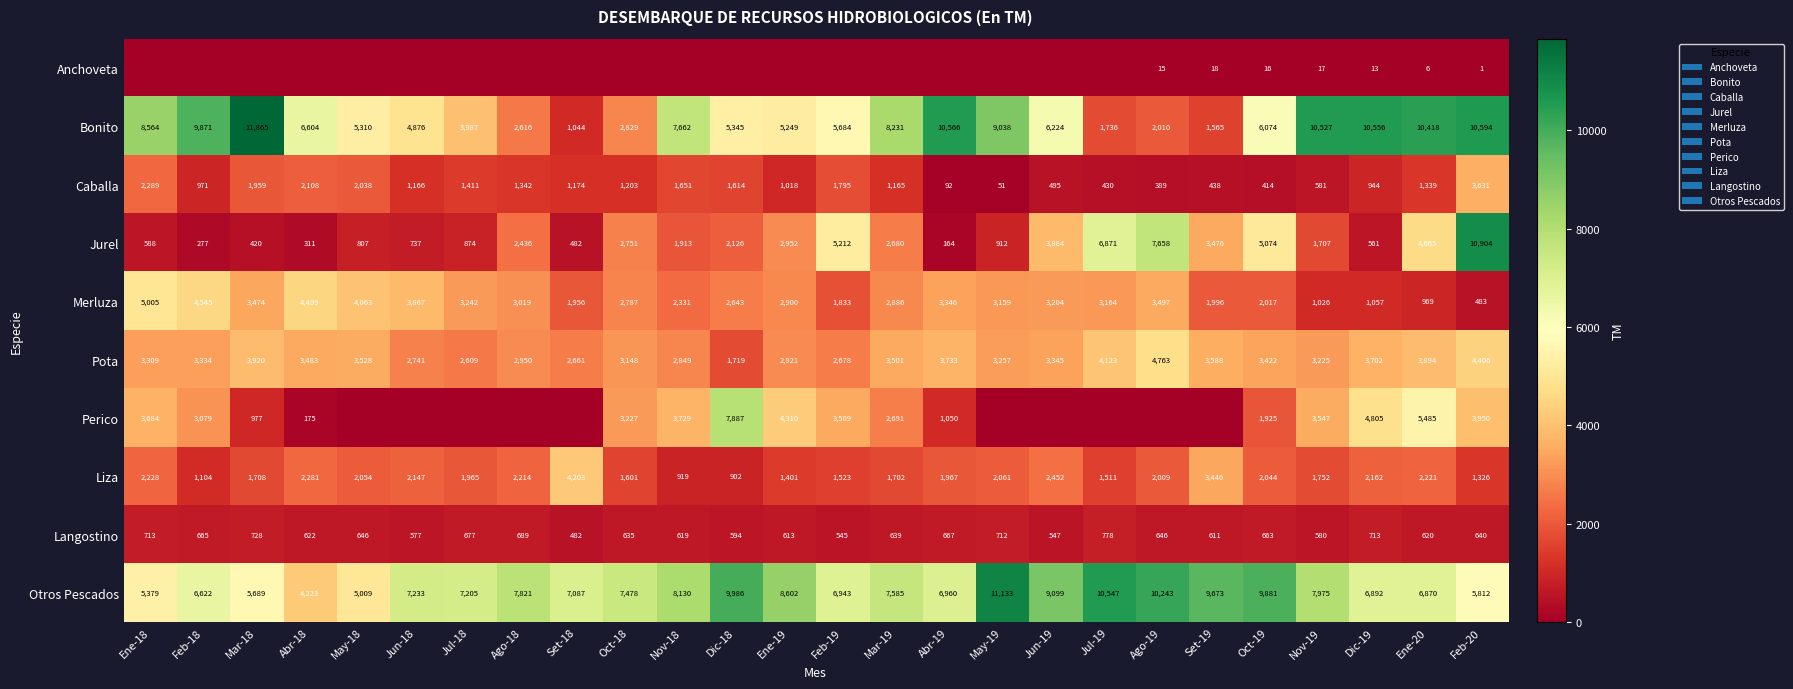

What is the difference between the Merluza values at Dic-18 and Feb-18?

1902